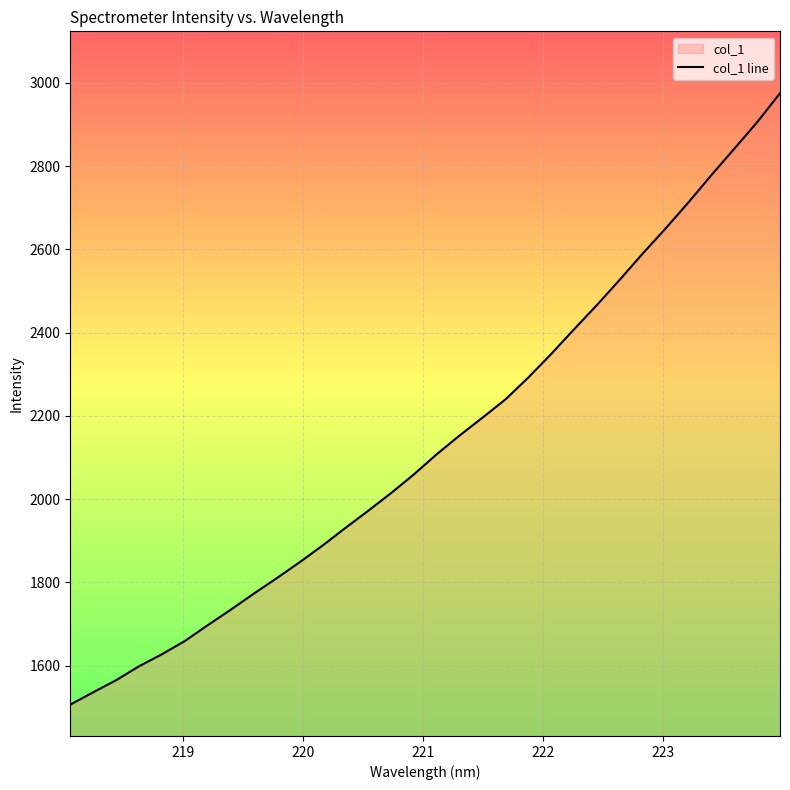

What is the smallest value displayed?

1506.2